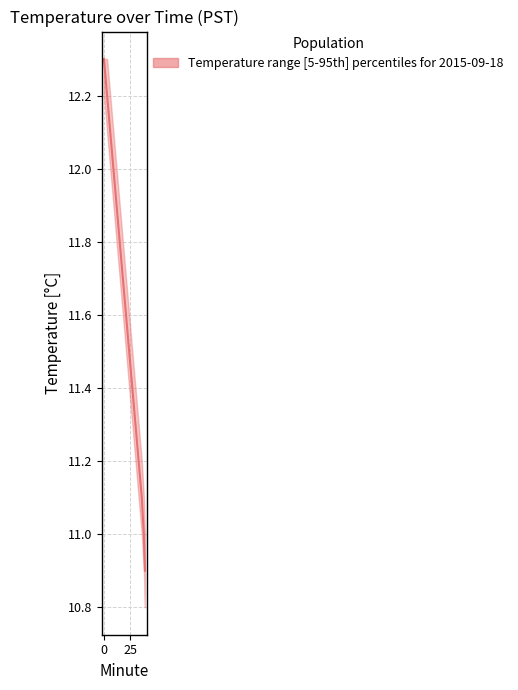

Reading left to right, extract all data points from this chart.

median: 12.3	12.2	12.1	12.0	11.9	11.8	11.7	11.6	11.5	11.4	11.3	11.2	11.1	11.0	10.9
upper: 12.3	12.3	12.2	12.1	12.0	11.9	11.8	11.7	11.6	11.5	11.4	11.3	11.2	11.1	11.0
lower: 12.2	12.1	12.0	11.9	11.8	11.7	11.6	11.5	11.4	11.3	11.2	11.1	11.0	10.9	10.8